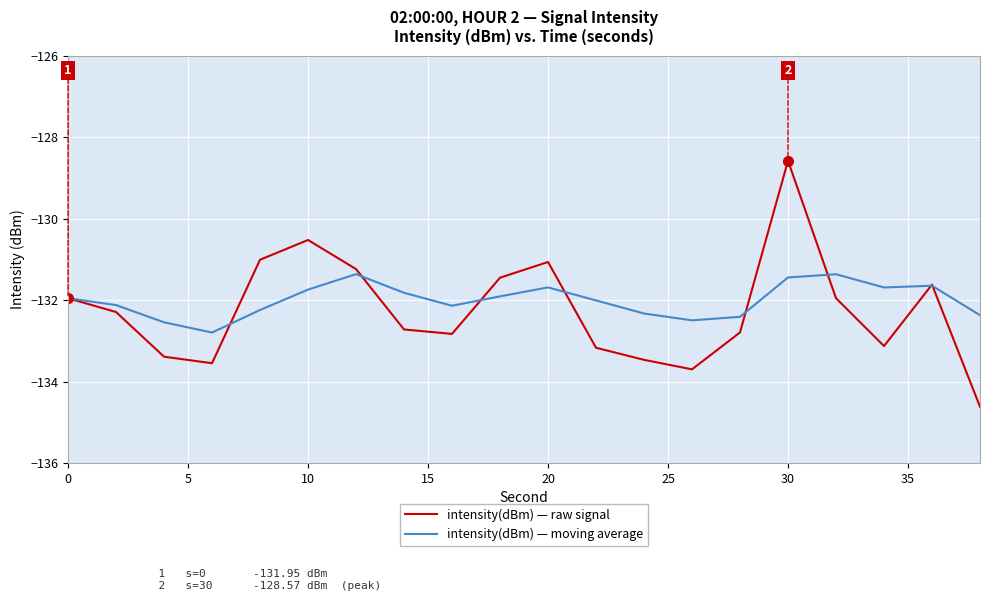

True or false: intensity(dBm) — raw signal and intensity(dBm) — moving average cross at least once.

True